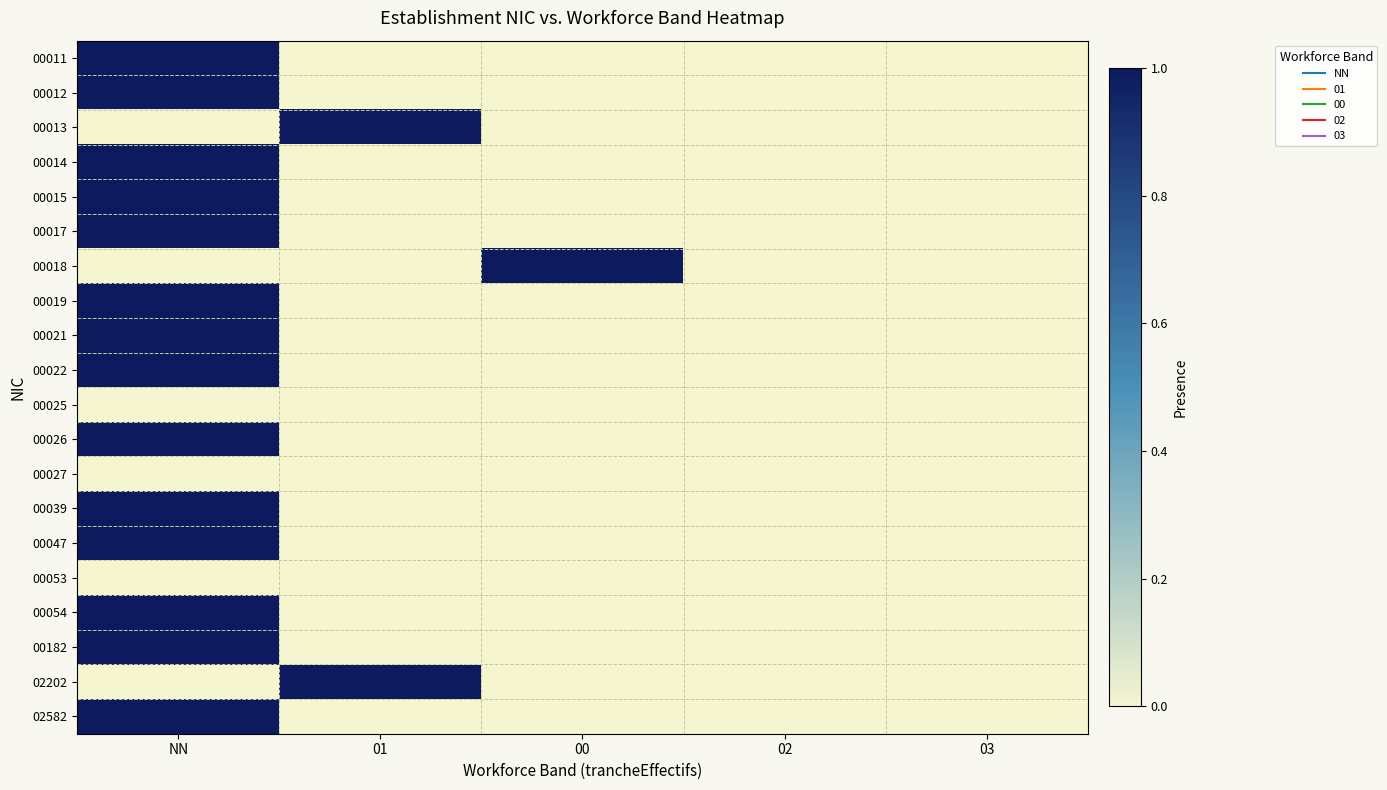

Which series has the largest total across all categories?

00011